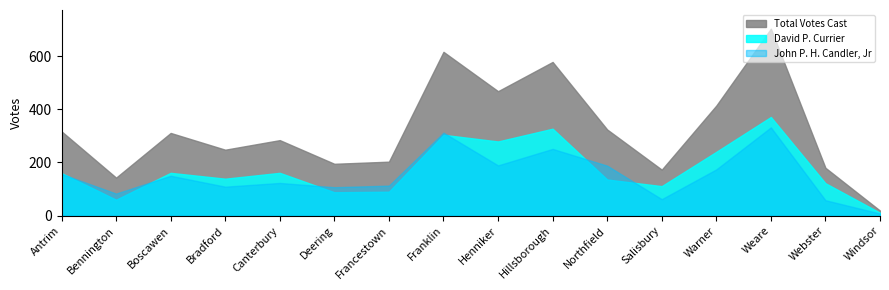

What is the sum of the John P. H. Candler, Jr values at Deering and Antrim?

264